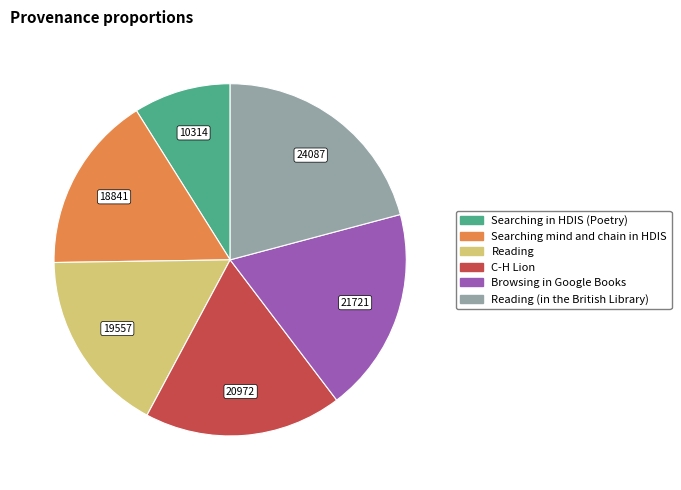

Is there any slice that represents more than half of the pie?

No